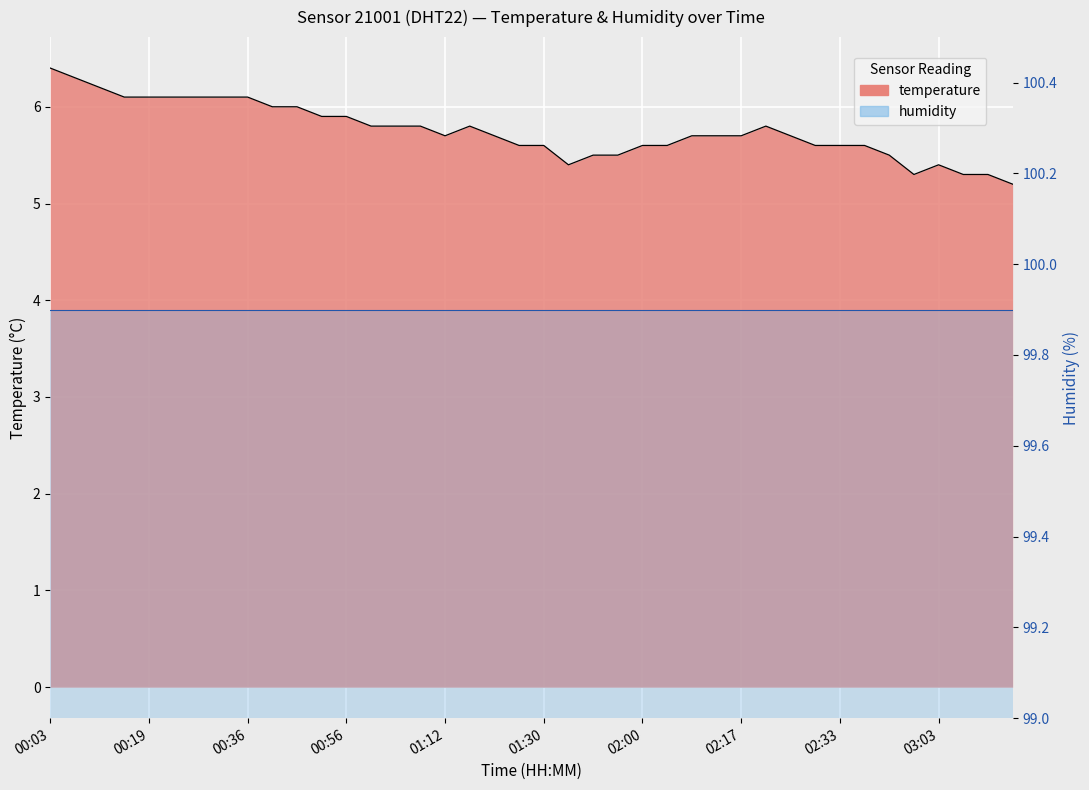

Is it true that the value at 02:00 is 9.5?

False